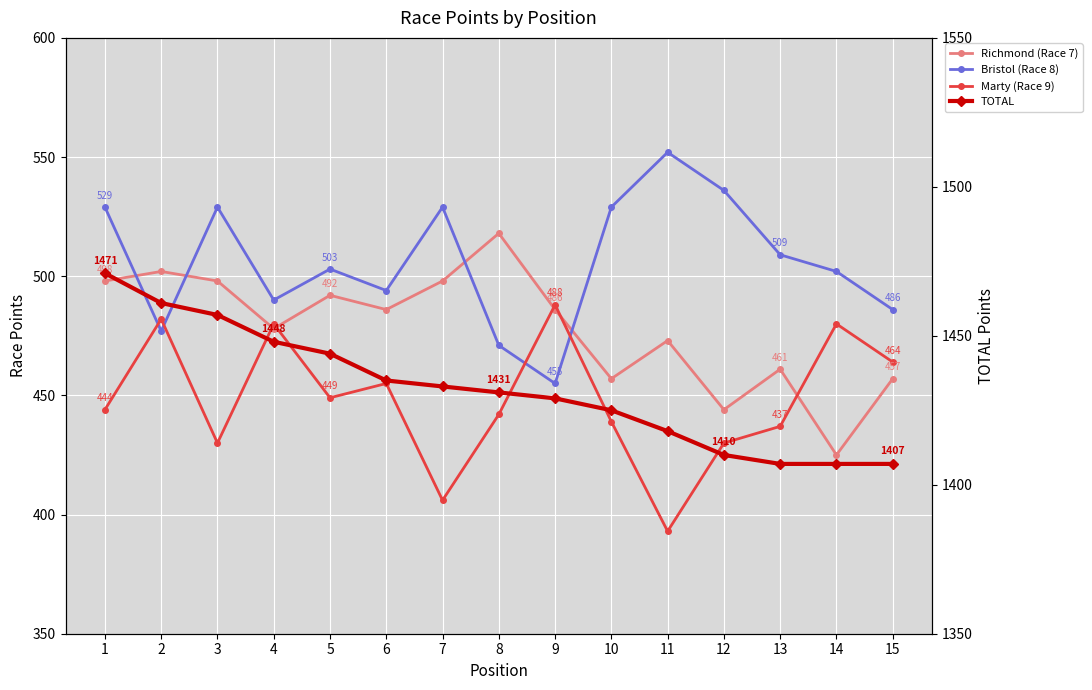

Which label corresponds to the largest value in the chart?

1